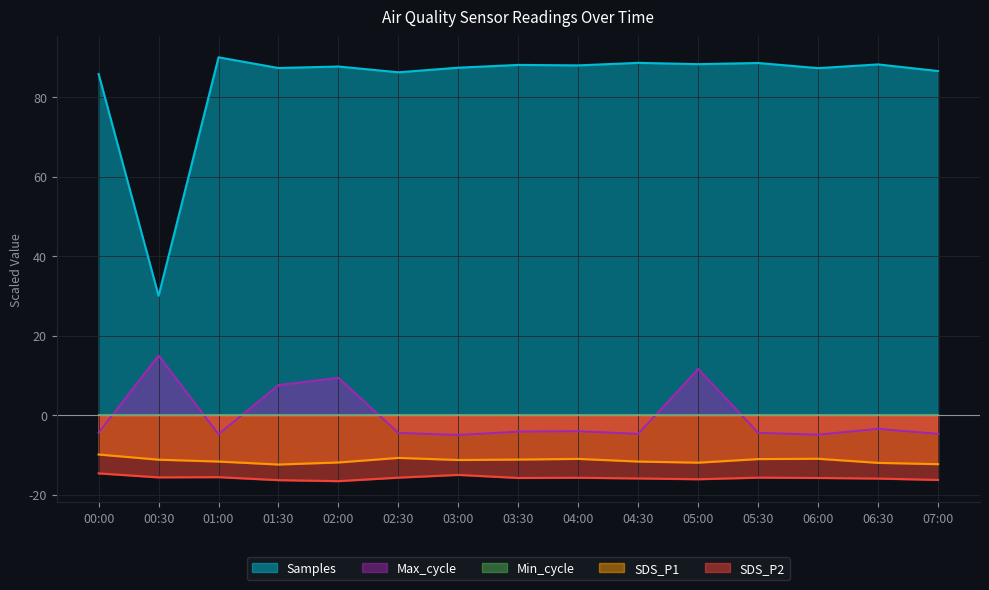

Which series has the largest range (max minus min)?

Samples